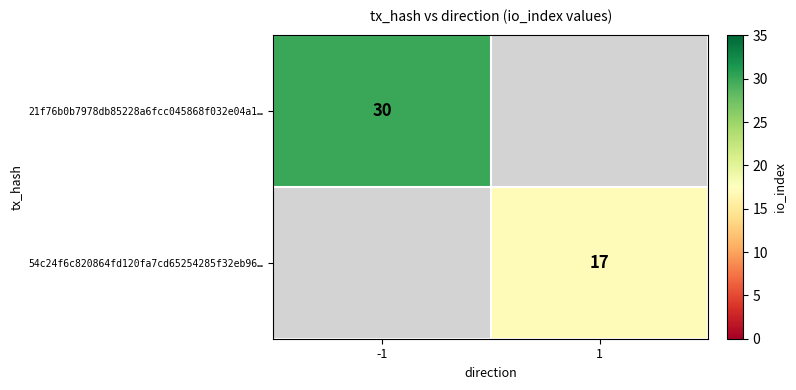

Is it true that 54c24f6c820864fd120fa7cd65254285f32eb96… equals 17 at 1?

True